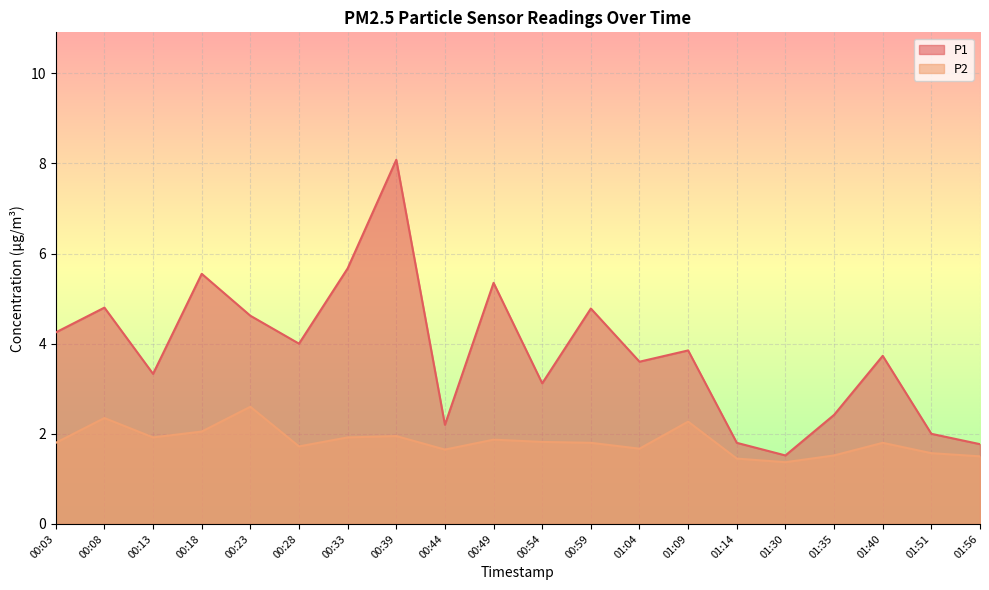

How many data points in P1 are less than 3?

6